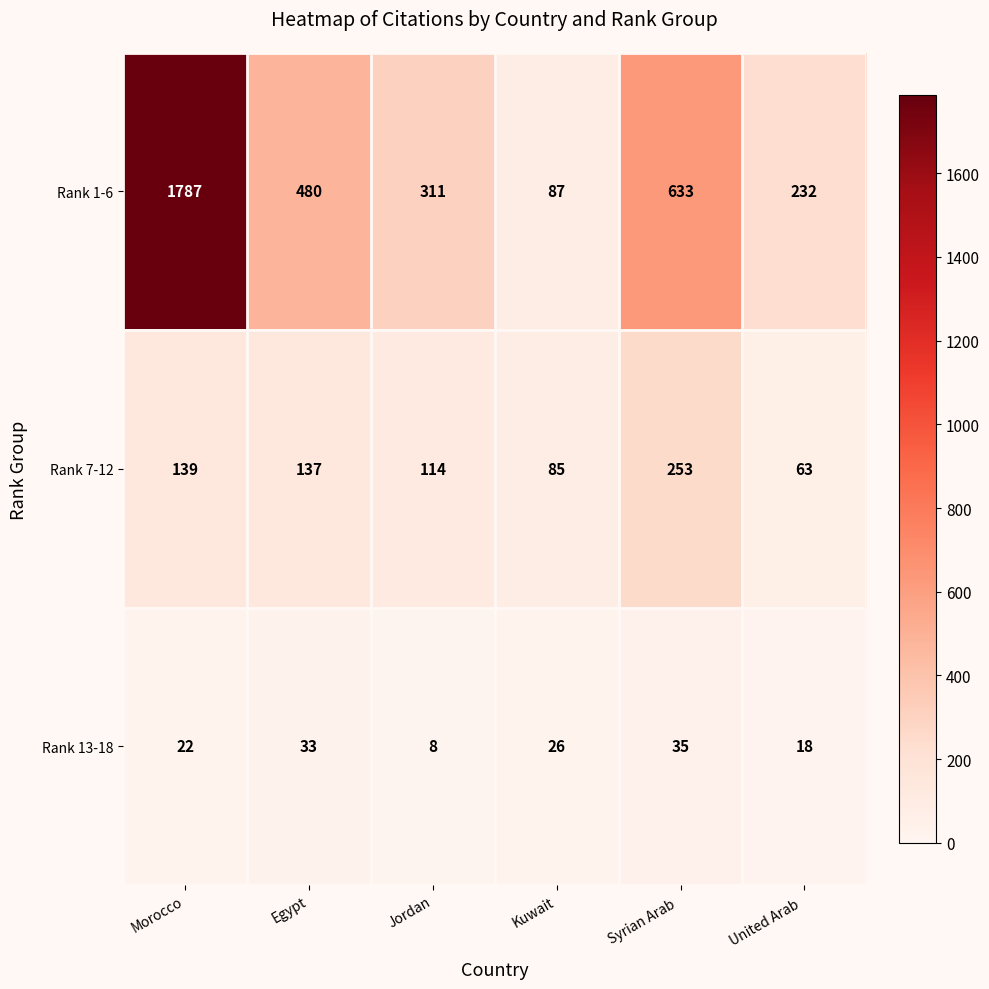

Reading left to right, list all the values displayed in this chart.

Rank 1-6: 1787	480	311	87	633	232
Rank 7-12: 139	137	114	85	253	63
Rank 13-18: 22	33	8	26	35	18